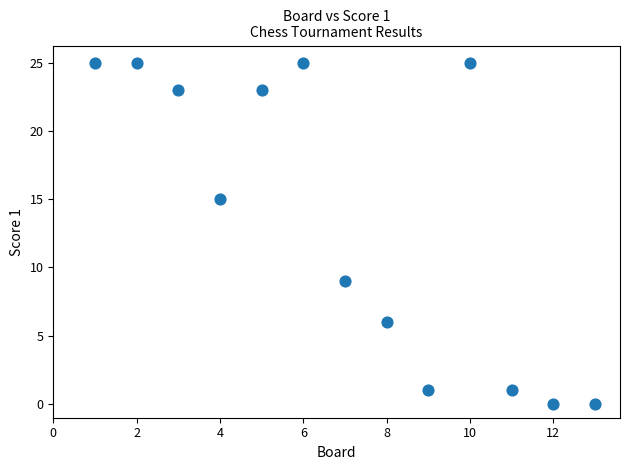

What is the range of Y values (max minus min)?

25